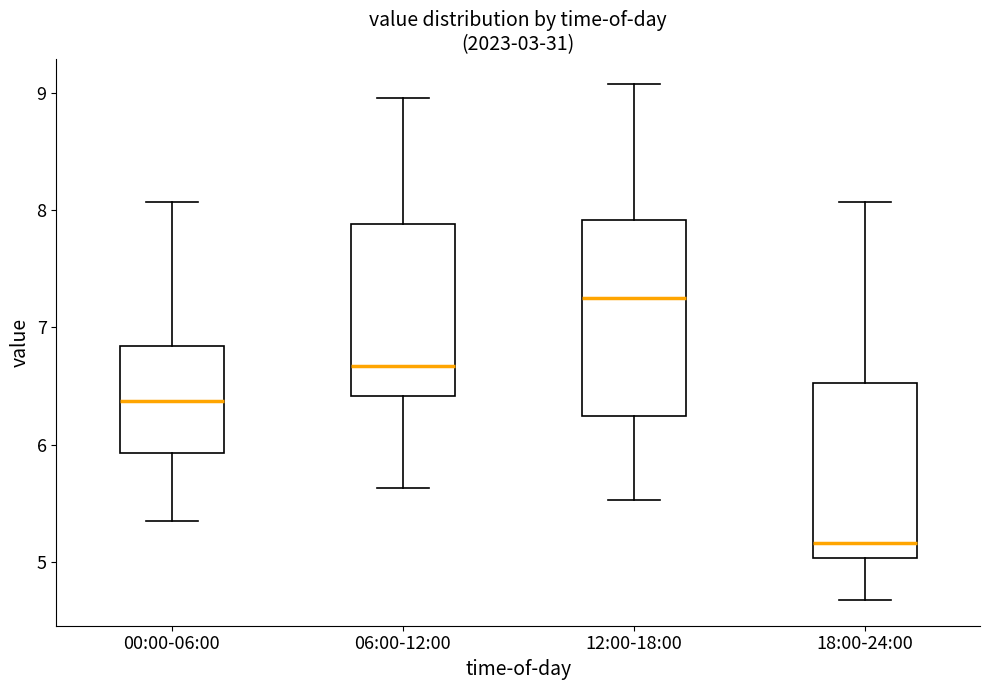

Where is the upper edge of the box for 18:00-24:00 on the y-axis? The values are not printed on the chart, so give them approximately, as read against the axis.

6.5